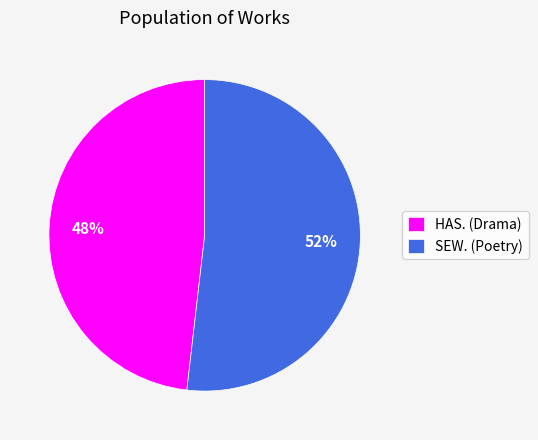

To the nearest percent, what is the difference between the HAS. (Drama) and SEW. (Poetry) slice percentages?

4%